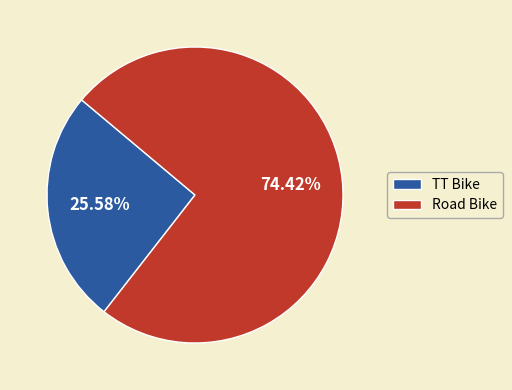

Count the number of slices in the pie.

2